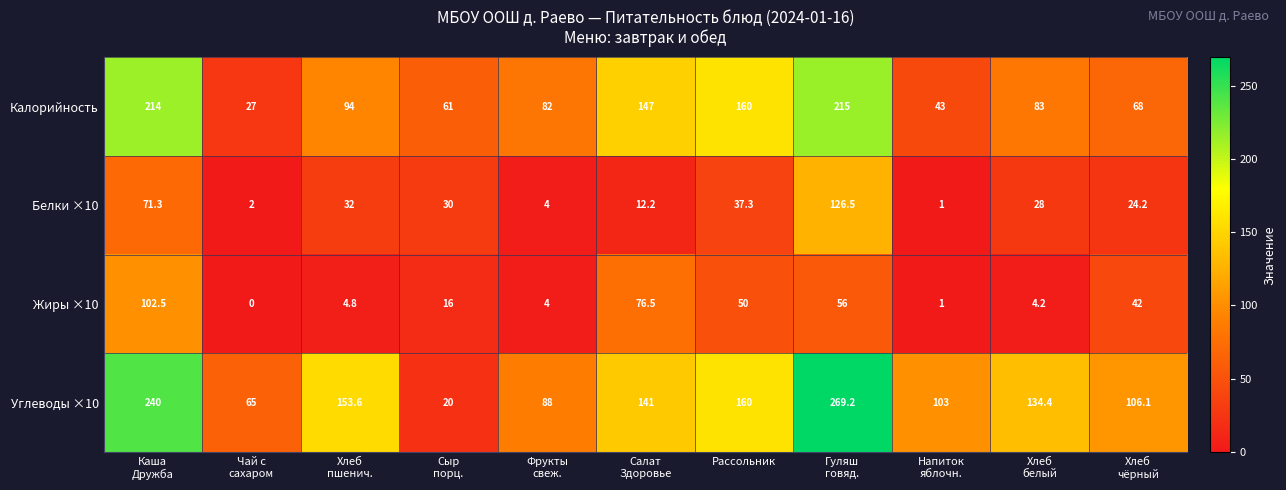

Which series has the largest total across all categories?

Углеводы ×10